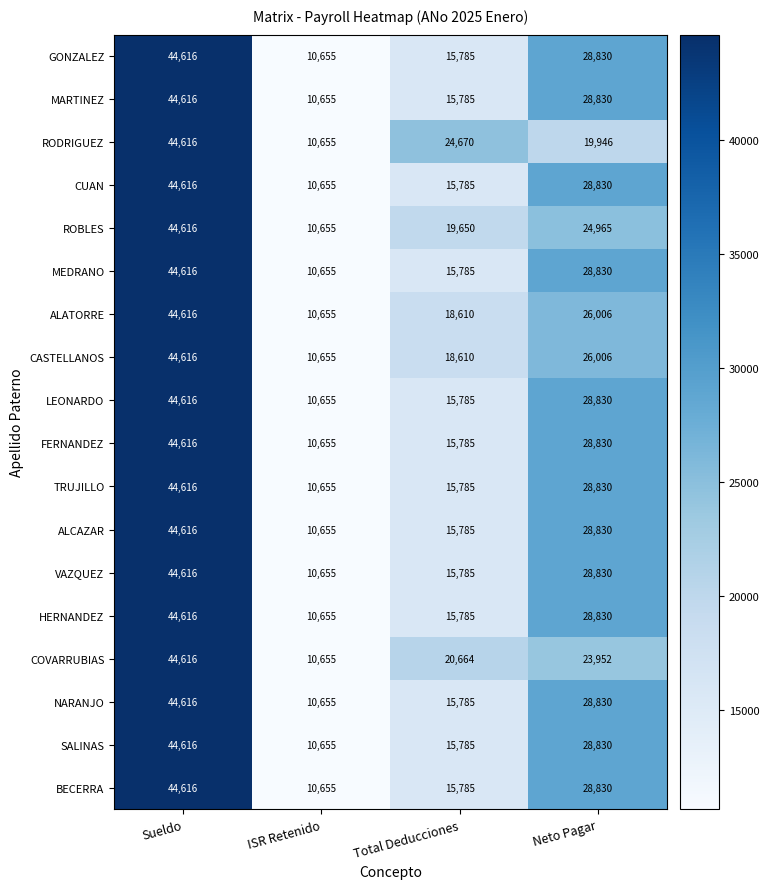

What is the difference between the highest and lowest values at Neto Pagar?

8884